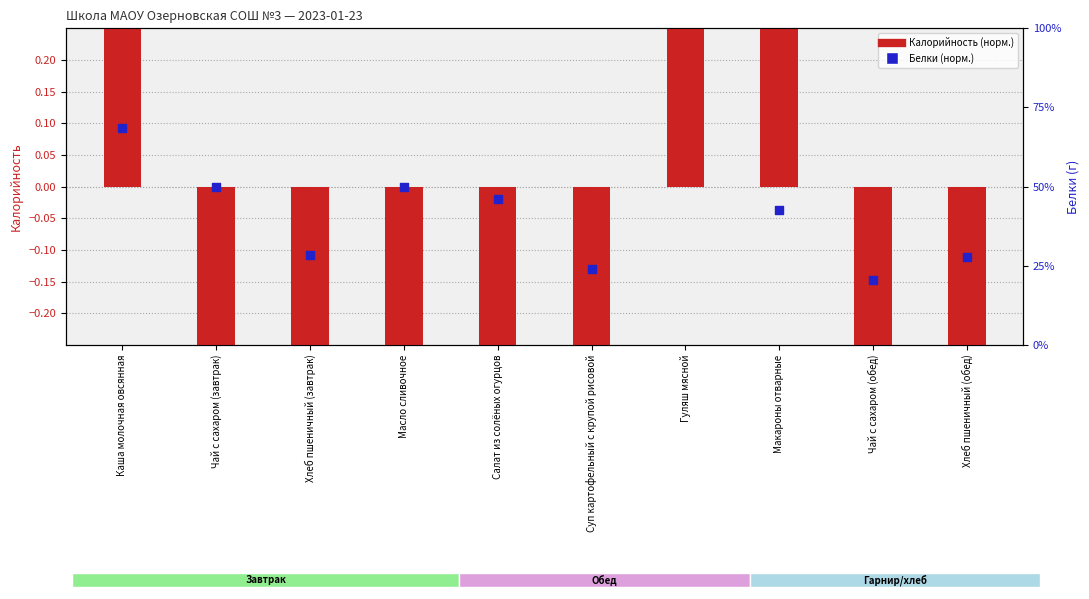

At which category is the sum across all series the highest?

Гуляш мясной